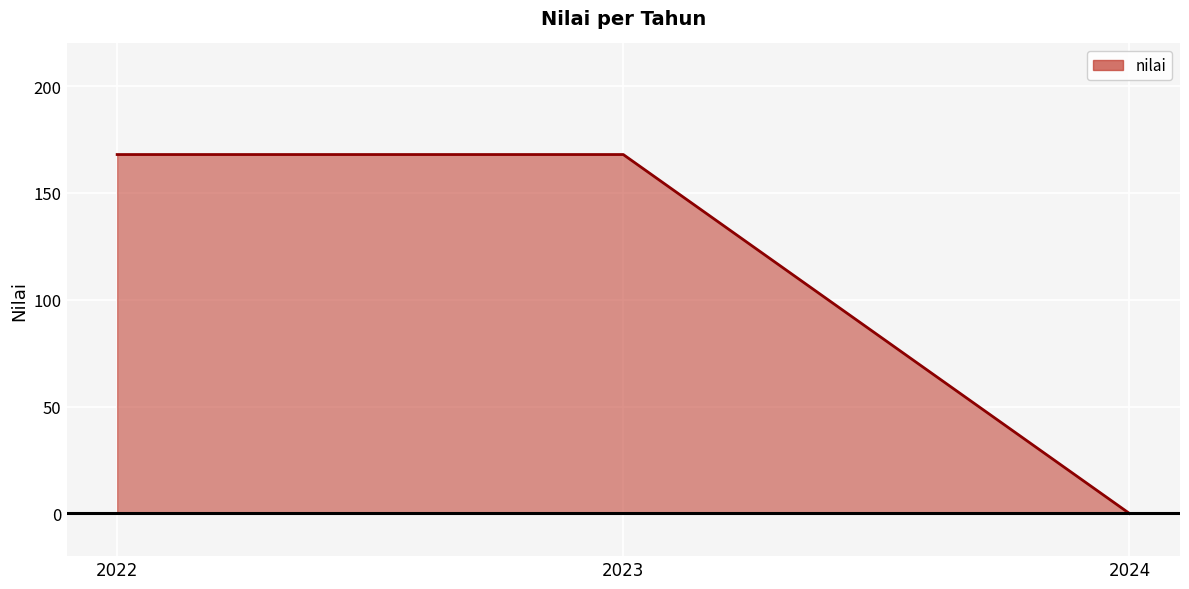

Between 2024 and 2023, which is larger?

2023